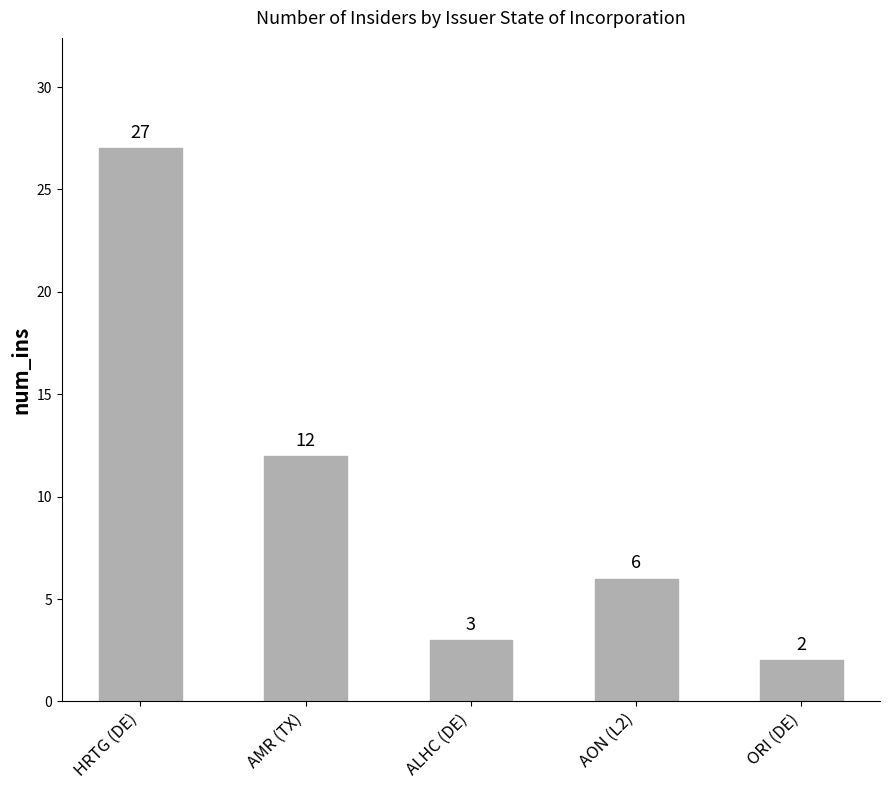

What is the approximate value at HRTG (DE), to the nearest 5?

25